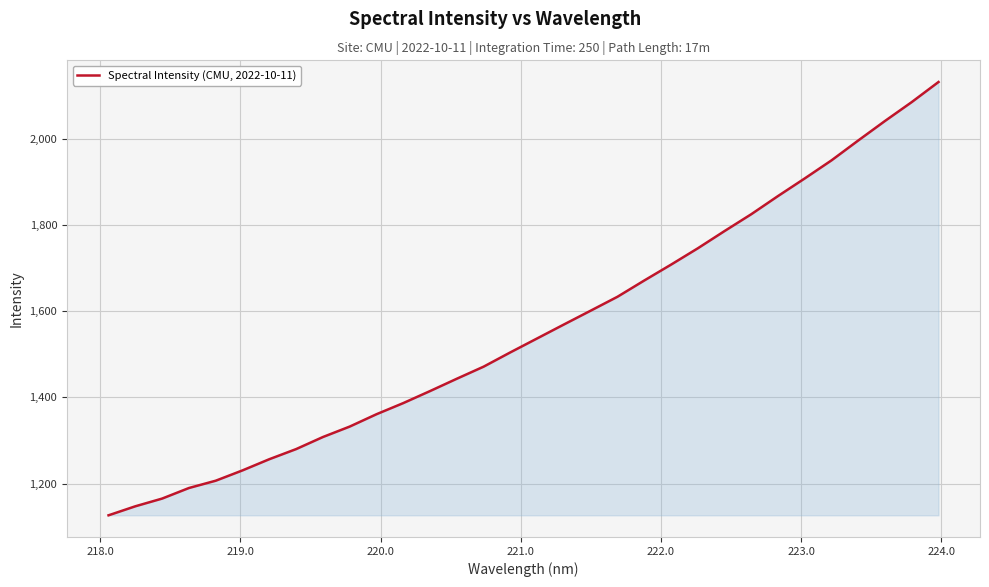

What is the minimum value shown in the chart?

1126.4